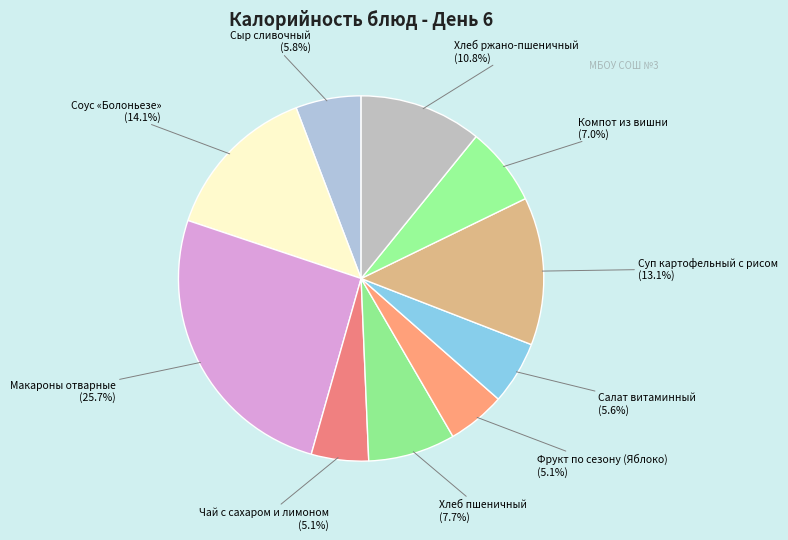

Rank the categories by value from highest to lowest.

Макароны отварные, Соус «Болоньезе», Суп картофельный с рисом, Хлеб ржано-пшеничный, Хлеб пшеничный, Компот из вишни, Сыр сливочный, Салат витаминный, Фрукт по сезону (Яблоко), Чай с сахаром и лимоном